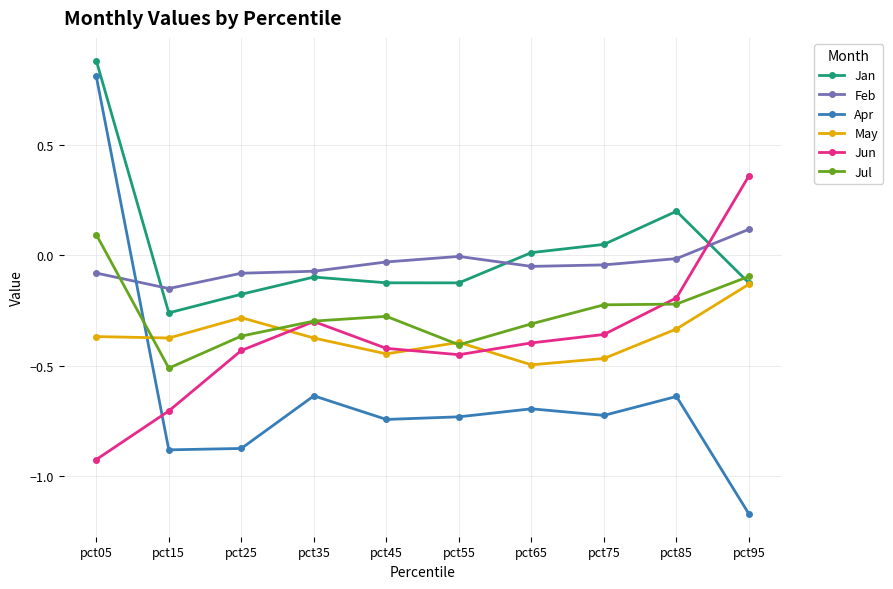

What is the total value across all series at pct15?

-2.9